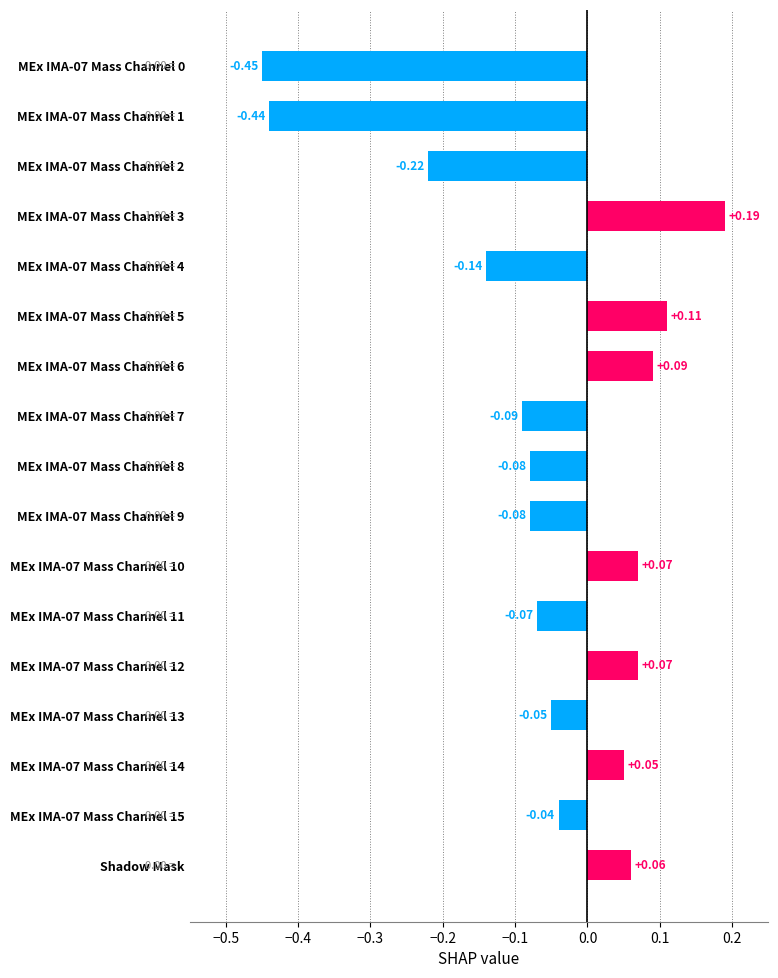

What is the difference between the maximum and minimum values?

0.6